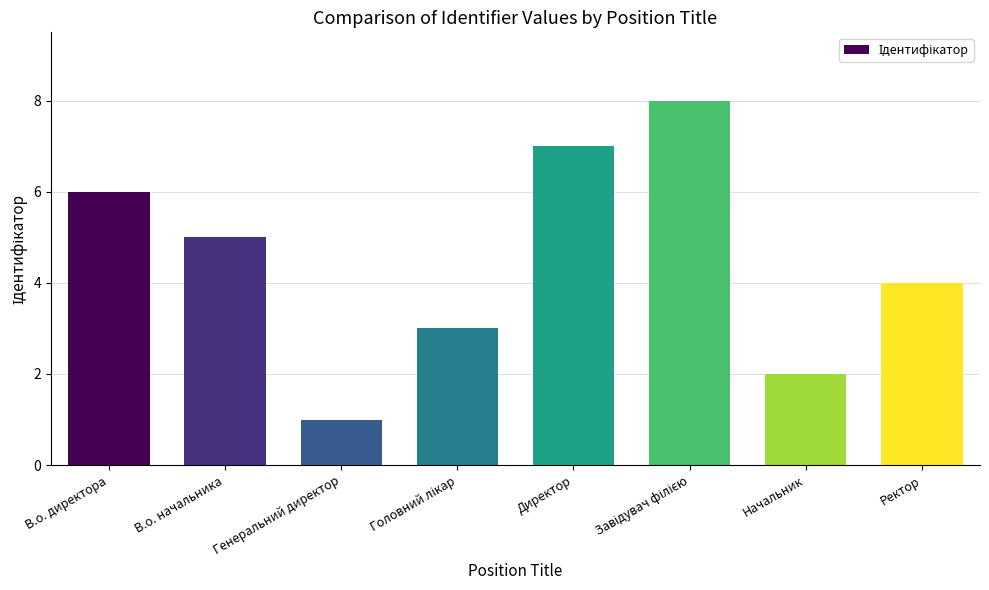

Does the chart contain any negative values?

No